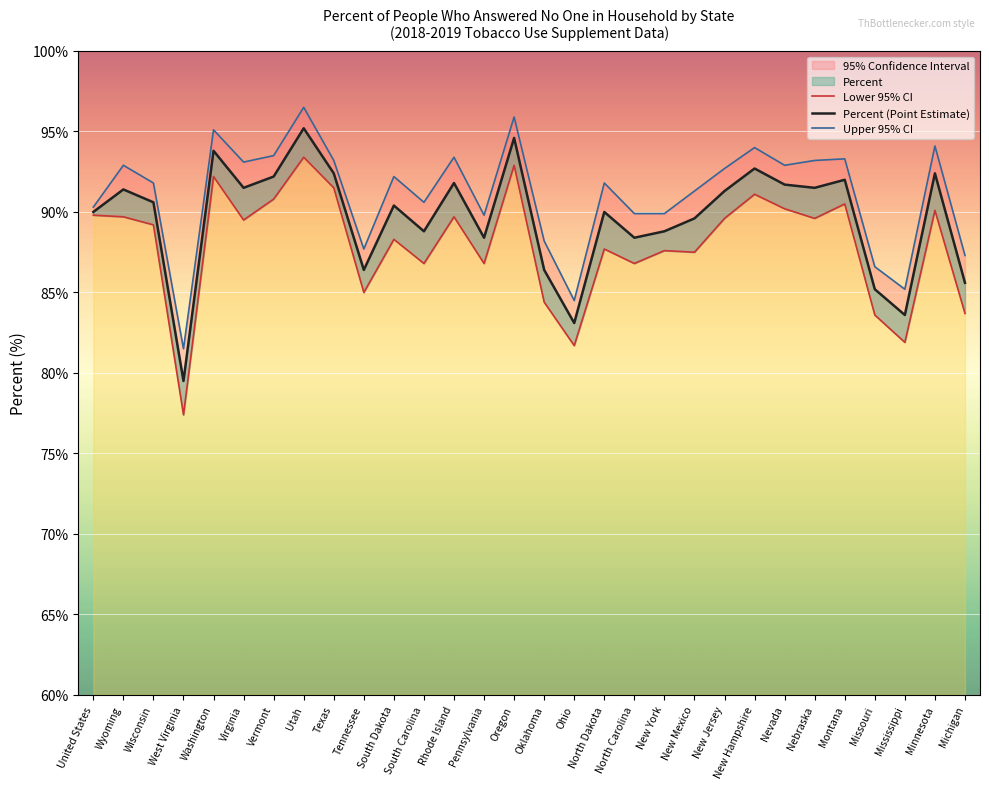

True or false: Upper 95% CI and Lower 95% CI intersect in this chart.

False